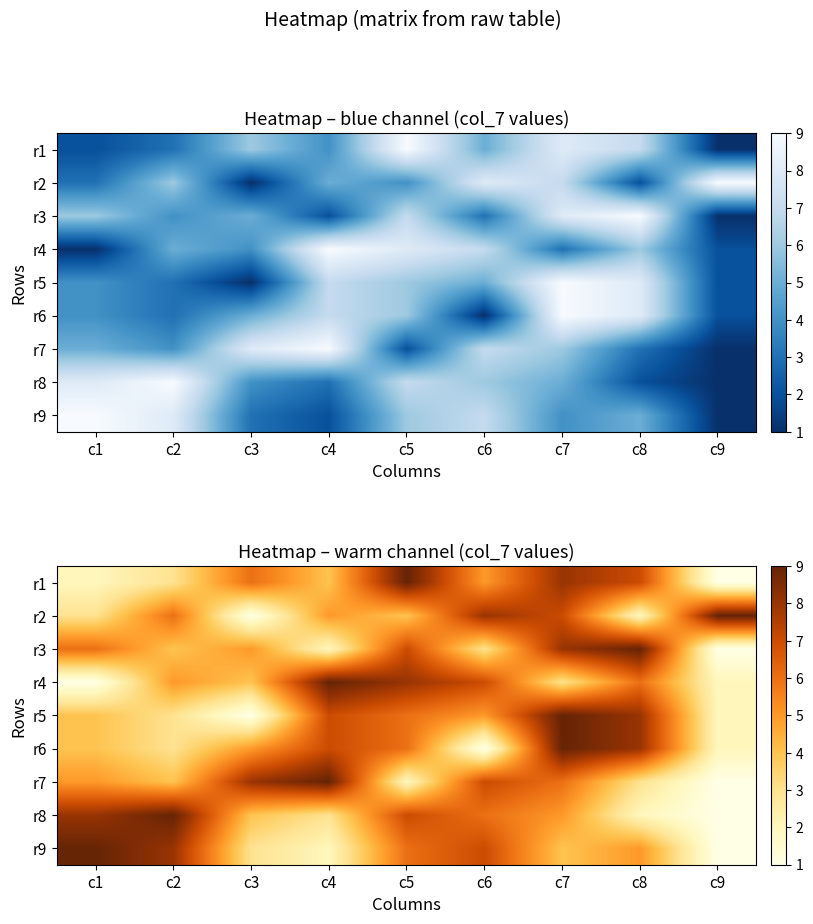

What is the average value of the r6 series?

5